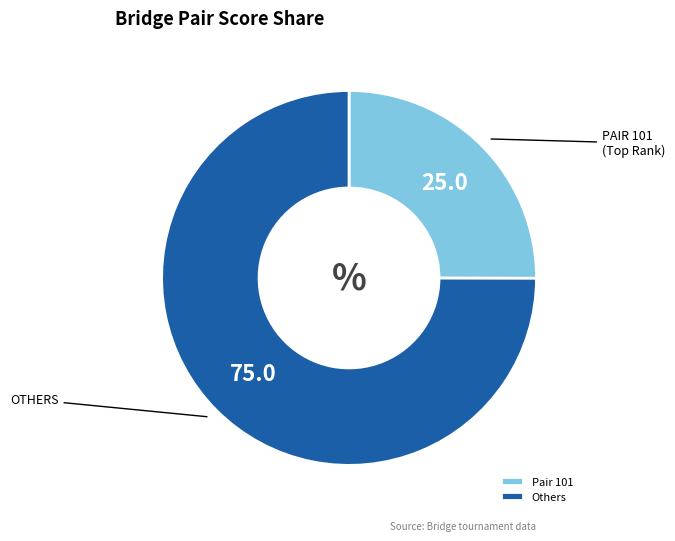

The Others slice represents 75% of the pie. True or false?

True